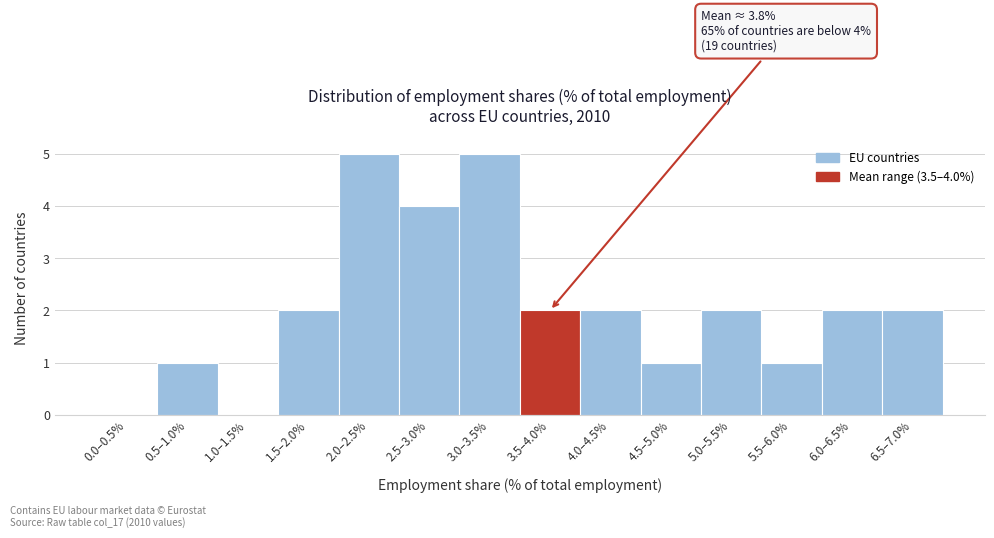

Reading left to right, transcribe all the data shown in this chart.

0.0–0.5%=0	0.5–1.0%=1	1.0–1.5%=0	1.5–2.0%=2	2.0–2.5%=5	2.5–3.0%=4	3.0–3.5%=5	3.5–4.0%=2	4.0–4.5%=2	4.5–5.0%=1	5.0–5.5%=2	5.5–6.0%=1	6.0–6.5%=2	6.5–7.0%=2